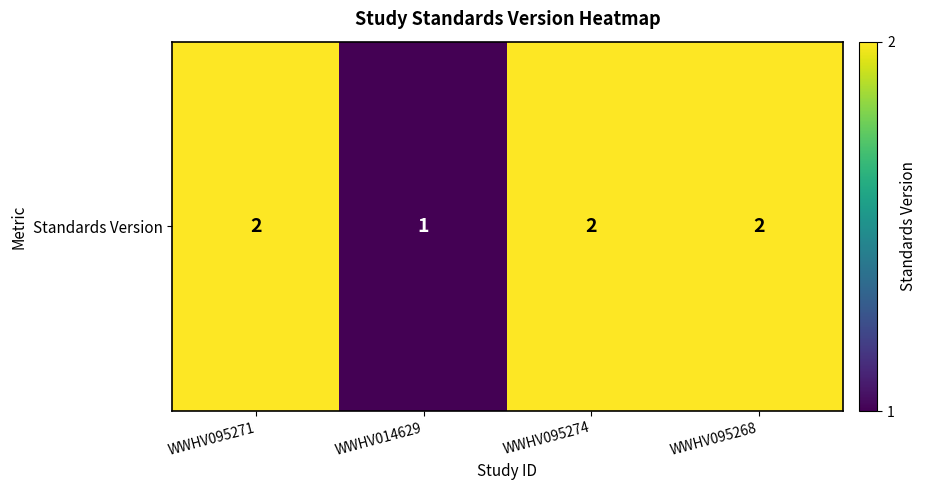

What is the difference between the values at WWHV095268 and WWHV014629?

1